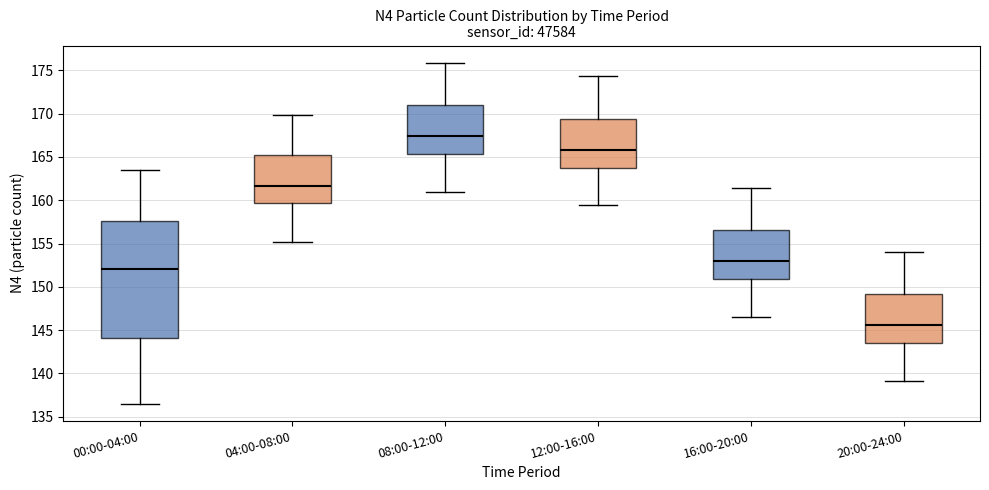

Which box's median line is the highest?

08:00-12:00